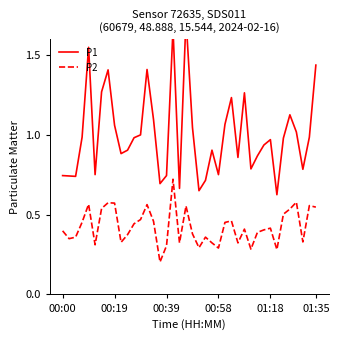

The value of P2 at 33 is 0.3. True or false?

True